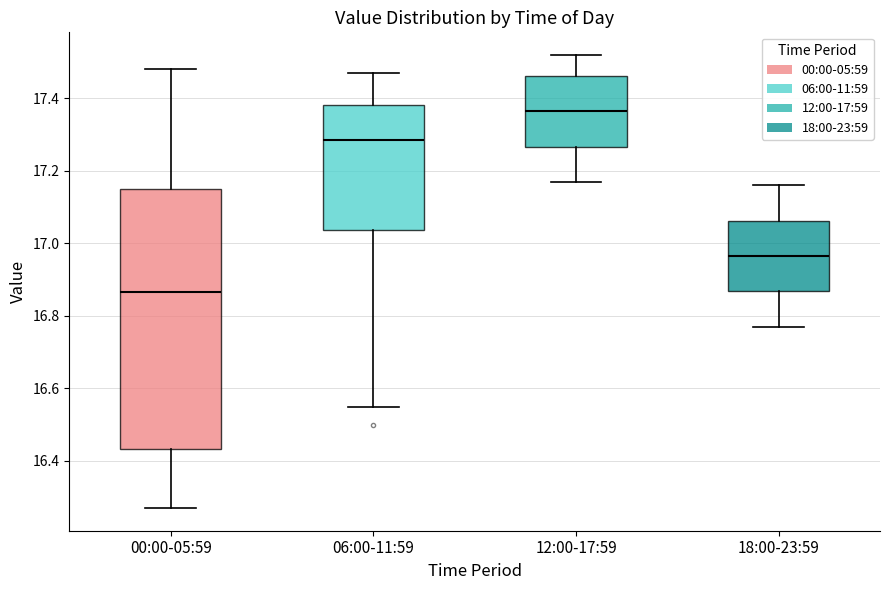

Where does the median line of the box for 12:00-17:59 sit on the y-axis? The values are not printed on the chart, so give them approximately, as read against the axis.

17.36